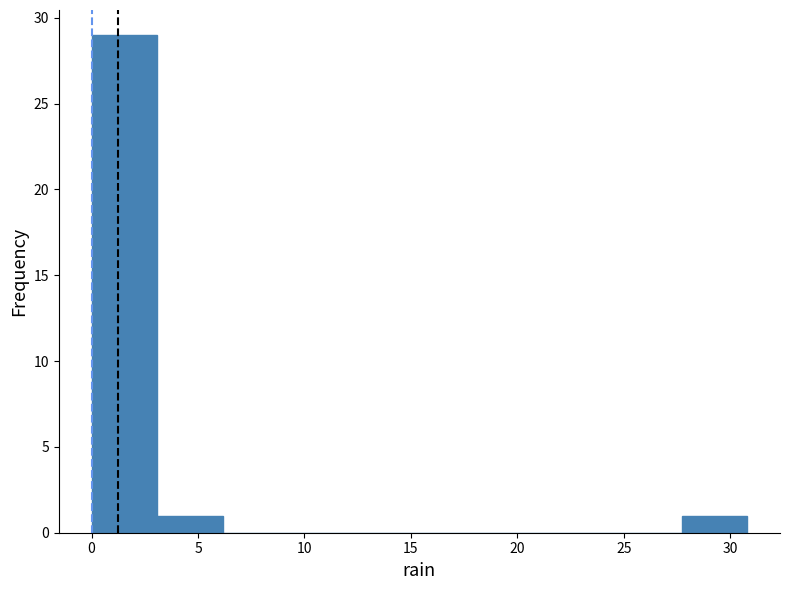

Reading left to right, transcribe this chart: for each bar, give the range it covers on the x-axis and its height. Neither the bar edges nor the heights are printed on the chart, so give them approximately, as read against the axes.

0.0 to 3.0: 29
3.0 to 6.0: 1
6.0 to 9.0: 0
9.0 to 12.5: 0
12.5 to 15.5: 0
15.5 to 18.5: 0
18.5 to 21.5: 0
21.5 to 24.5: 0
24.5 to 27.5: 0
27.5 to 31.0: 1